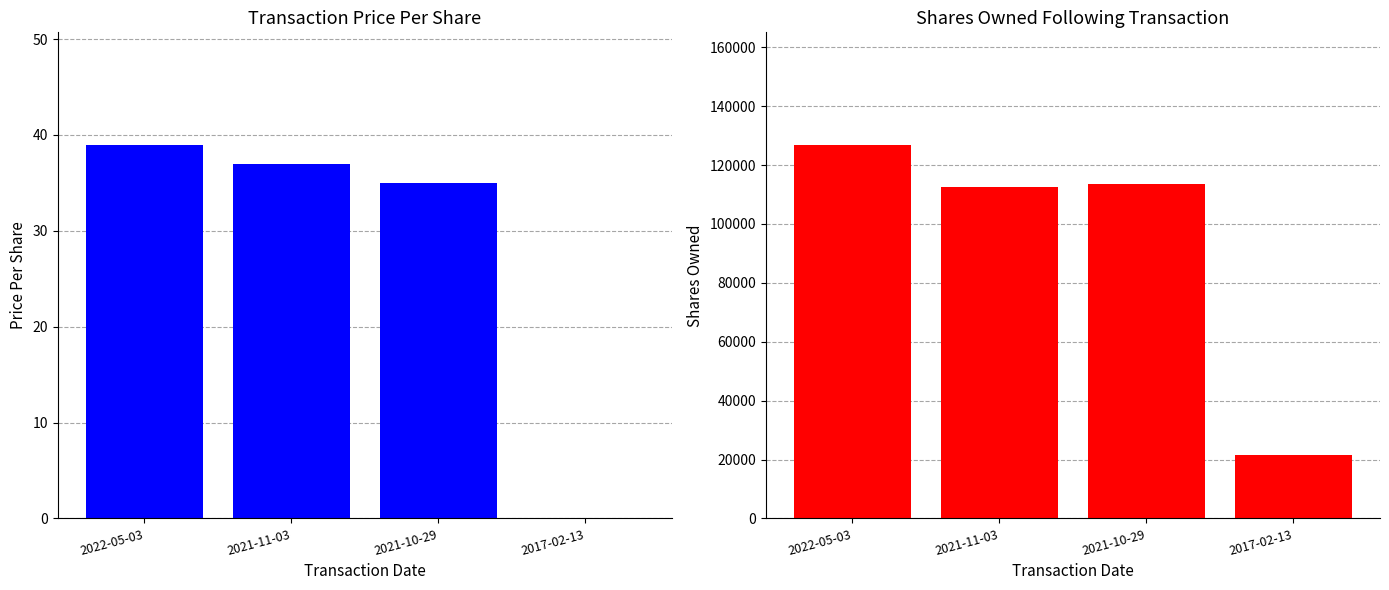

True or false: sharesOwnedFollowingTransaction has a value of 13779 at 2017-02-13.

False